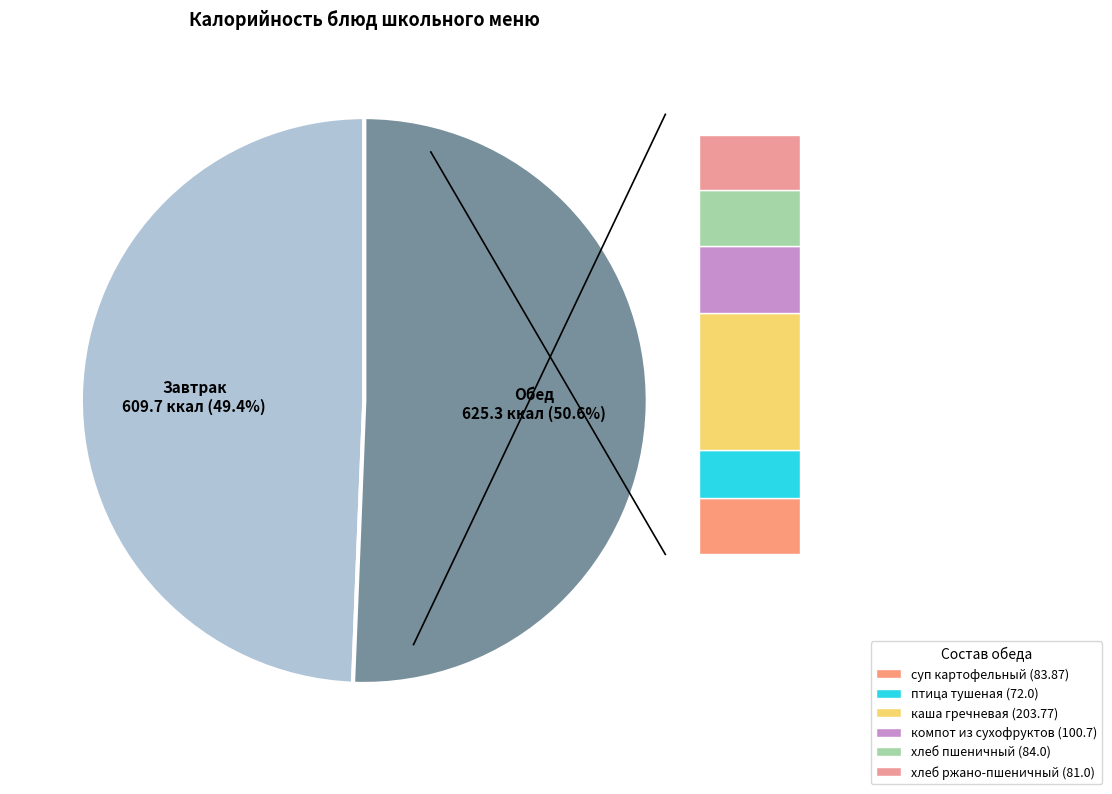

The суп картофельный slice represents 20% of the pie. True or false?

False